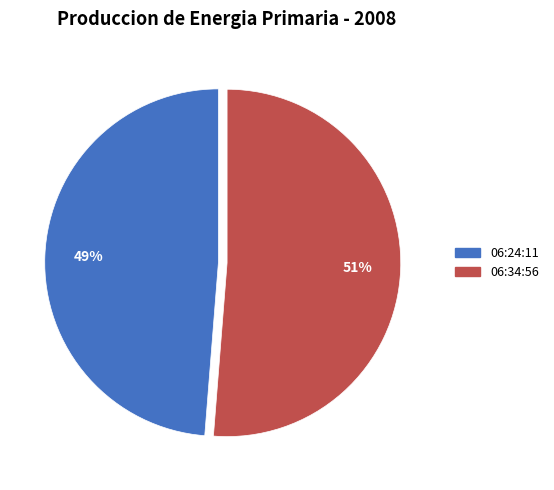

Is there any slice that represents more than half of the pie?

Yes